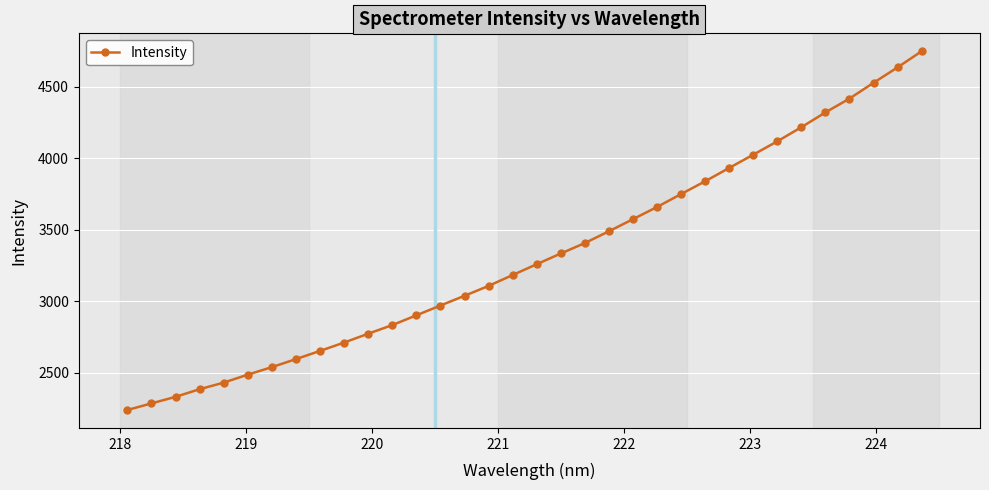

What is the difference between the maximum and second lowest values?

2463.0